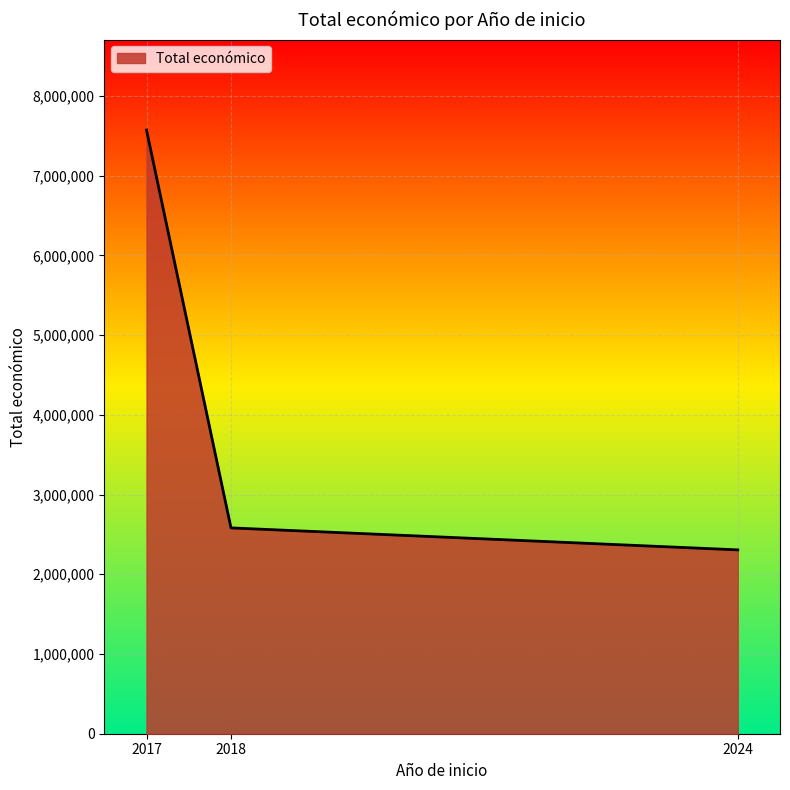

What is the maximum value shown in the chart?

7571083